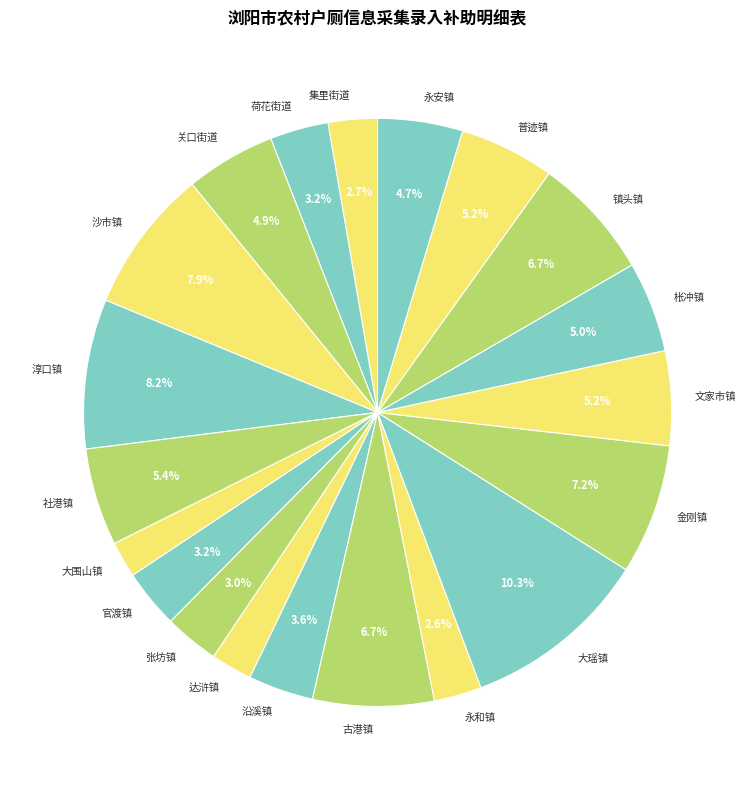

What percentage is the 达浒镇 slice, to the nearest percent?

2%